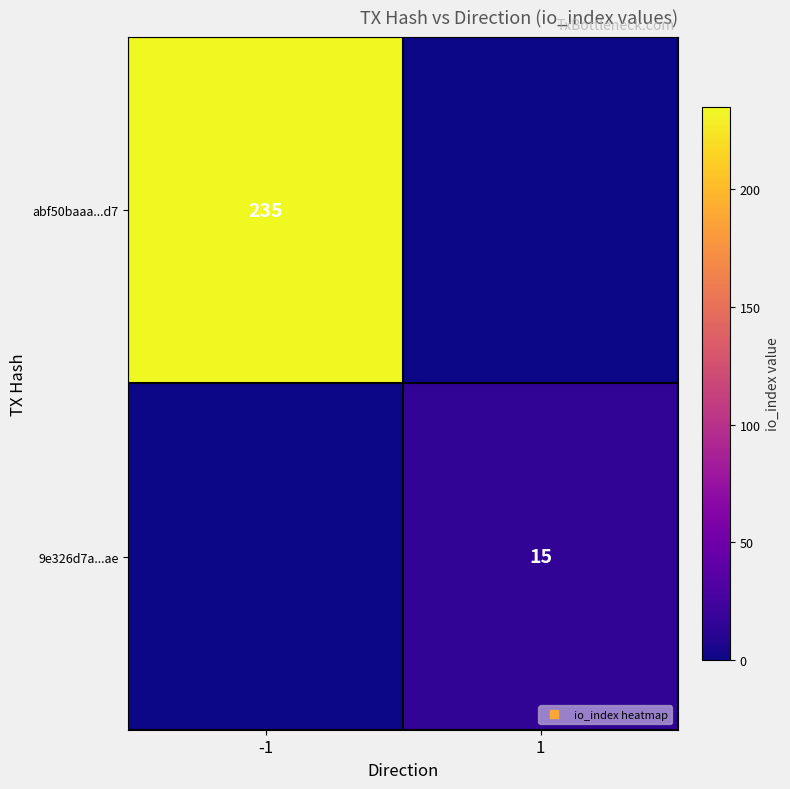

At which label does abf50baaa...d7 reach its minimum?

1